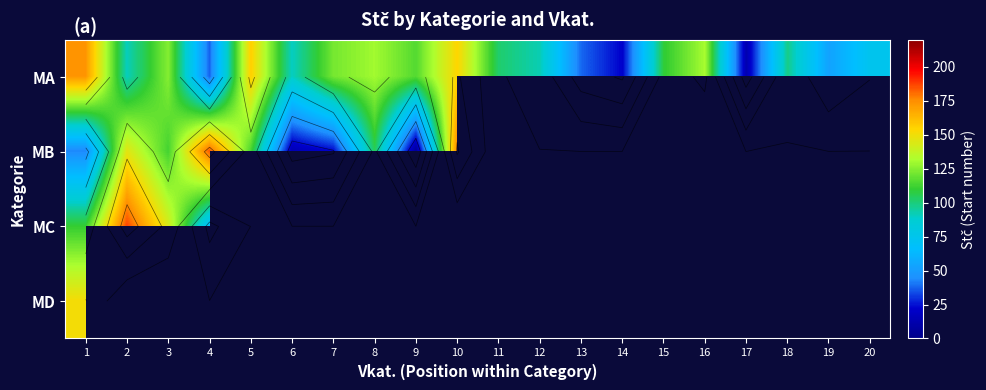

Which category has the highest value in the MA series?

1